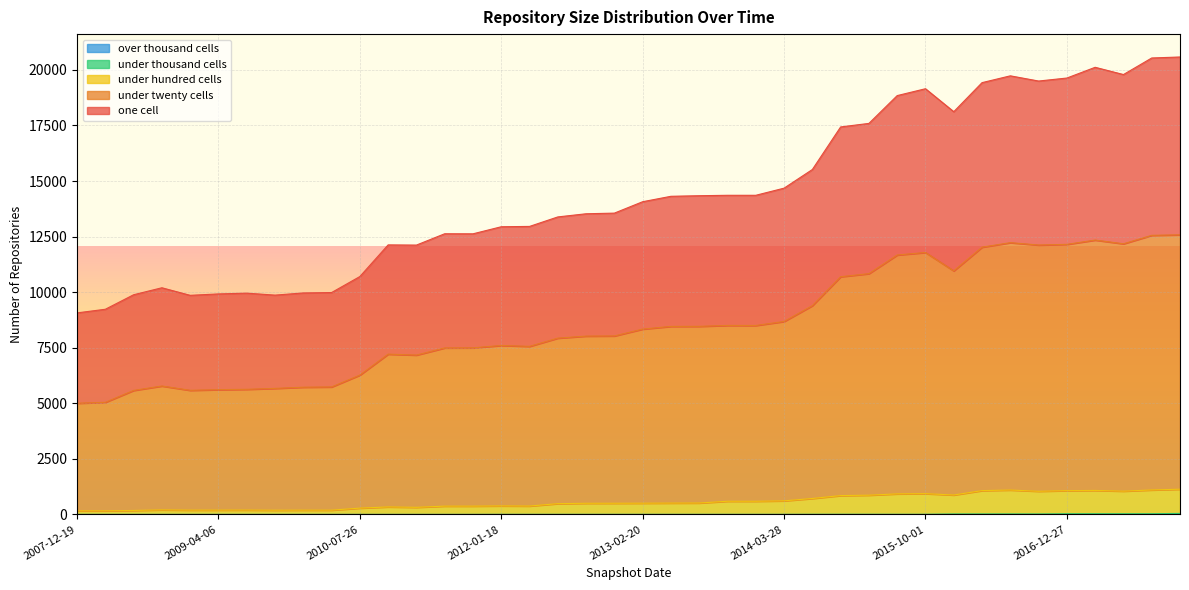

True or false: under_hundred_cells and one_cell intersect in this chart.

False